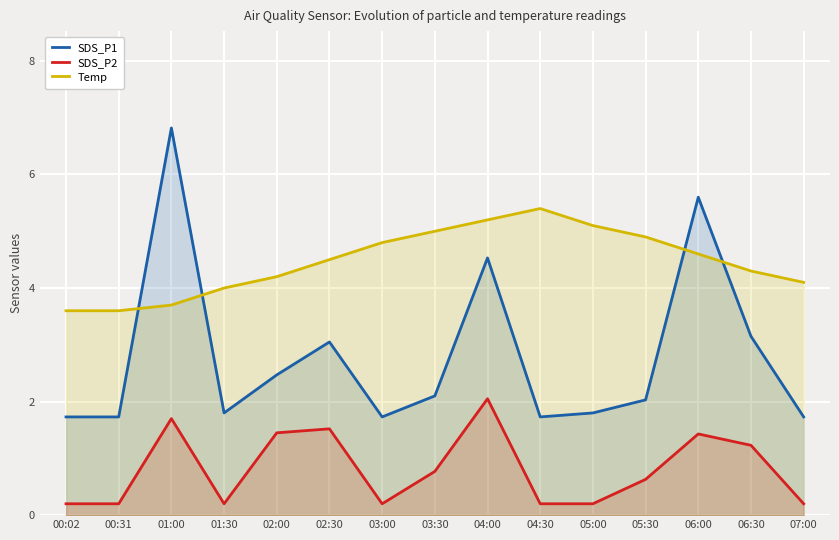

How many values in the SDS_P1 series are below 2?

7